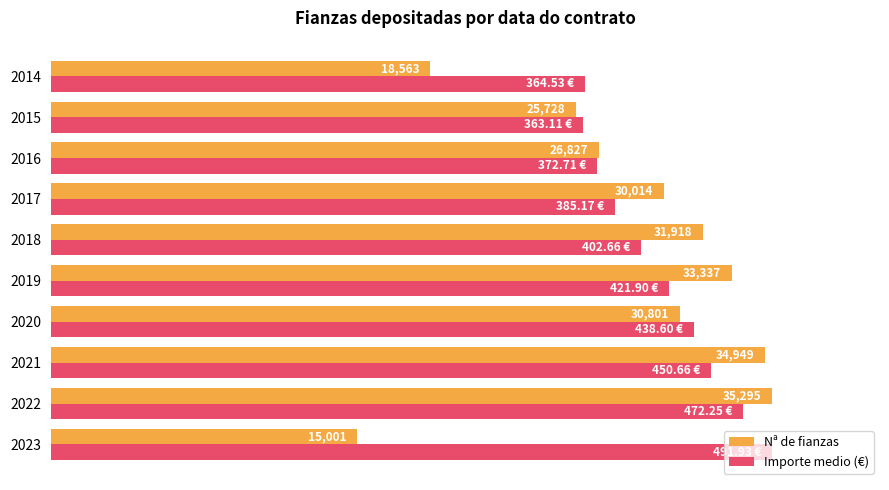

How many bars are there in each group?

2